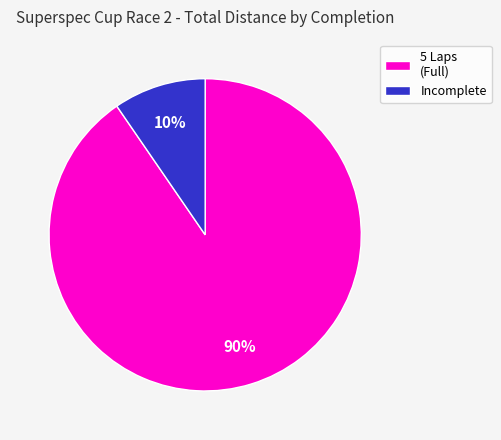

How many slices are in this pie chart?

2